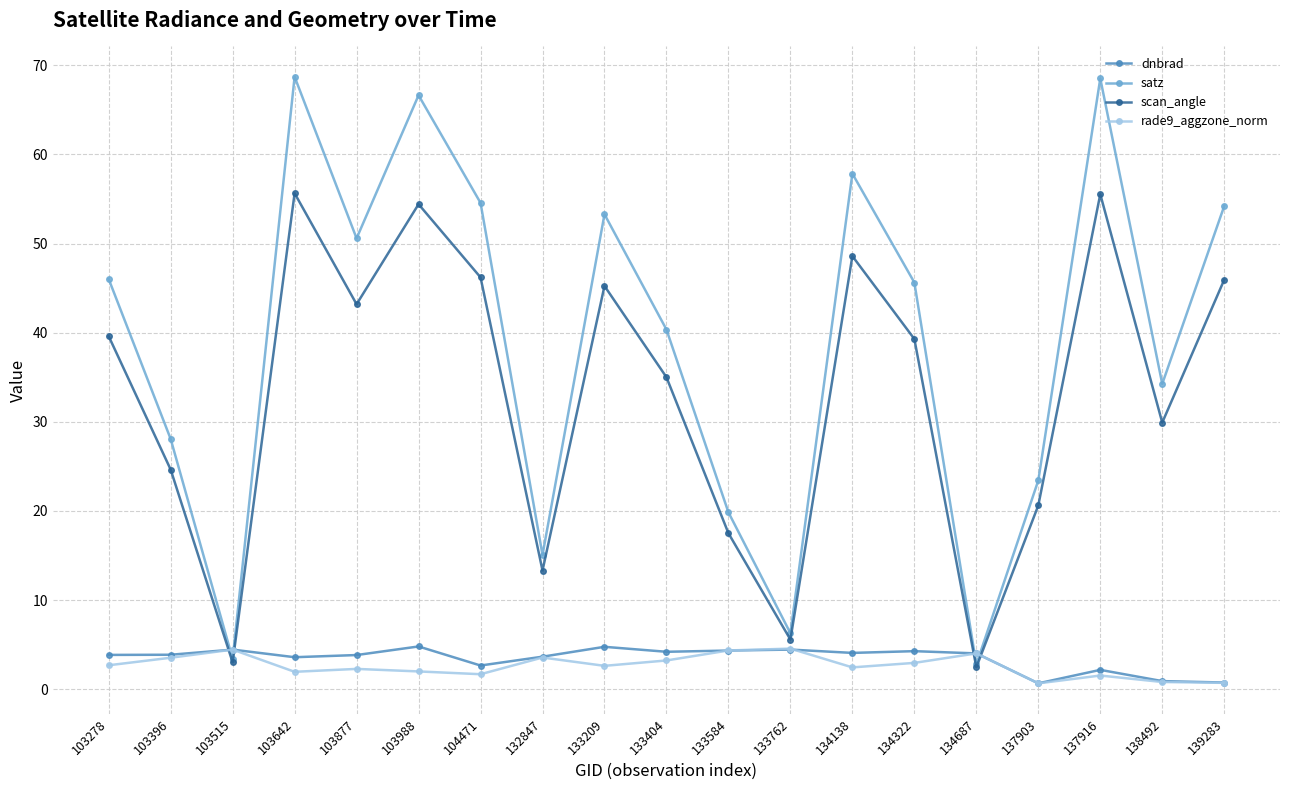

In dnbrad, how many points are lower than both neighbors (excluding endpoints)?

5